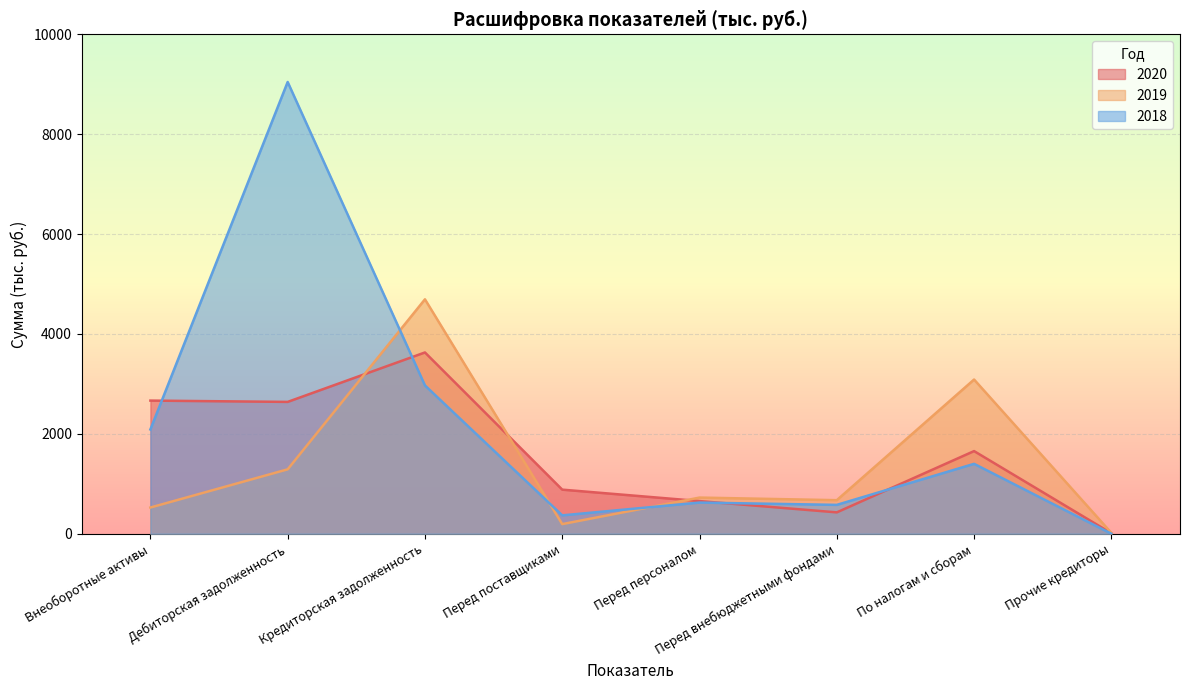

What is the sum of all 2019 values?

11203